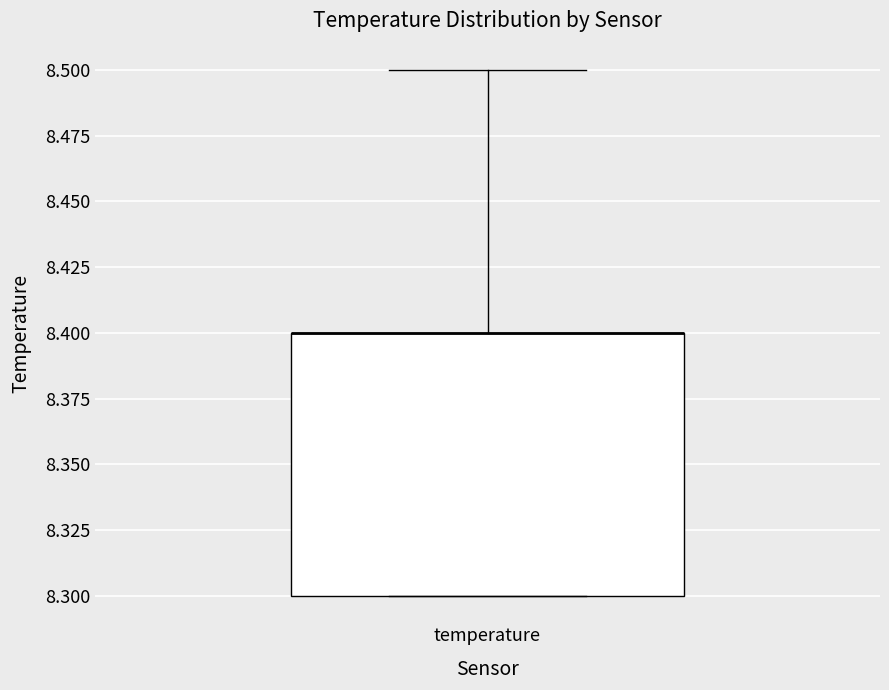

Read this box plot against the y-axis: the position of the median line, the range covered by the box, and the ends of both whiskers. The values are not printed on the chart, so give them approximately, as read against the axis.

median 8.4 (drawn on the box's upper edge), box 8.3 to 8.4, whiskers 8.3 to 8.5